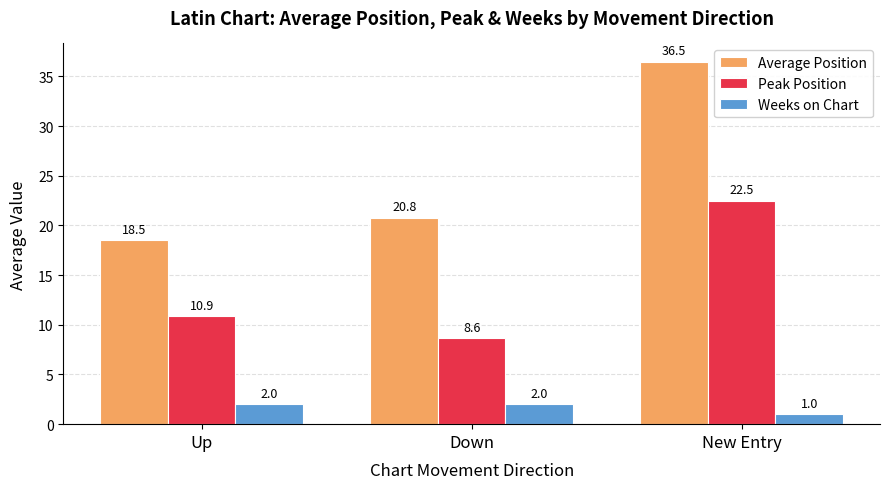

Which series has the largest range (max minus min)?

Average Position